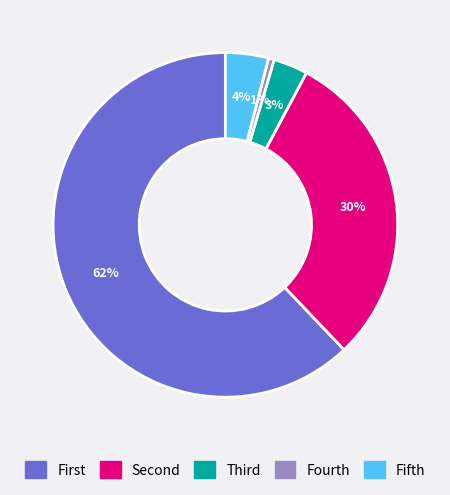

How many slices are in this pie chart?

5